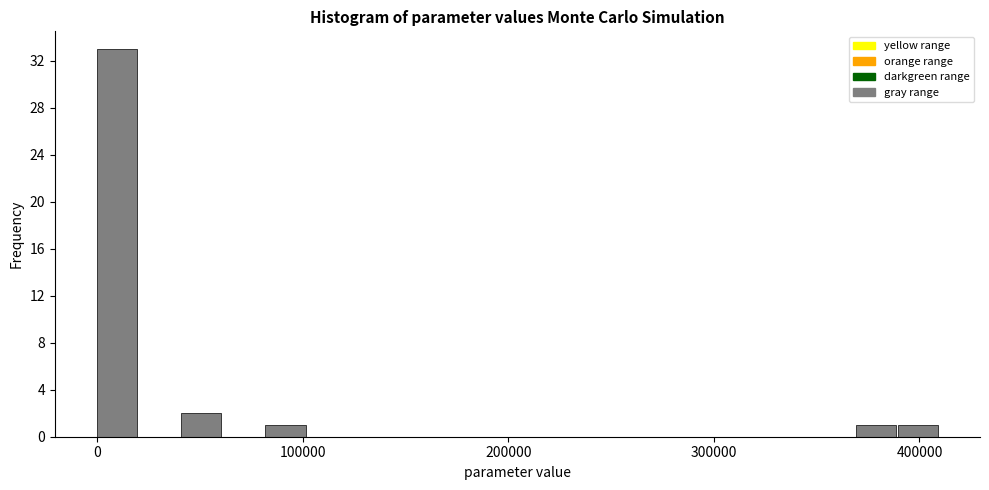

Around what value on the x-axis is the tallest bar? Give the approximate position of its centre, as read against the axis.

10000